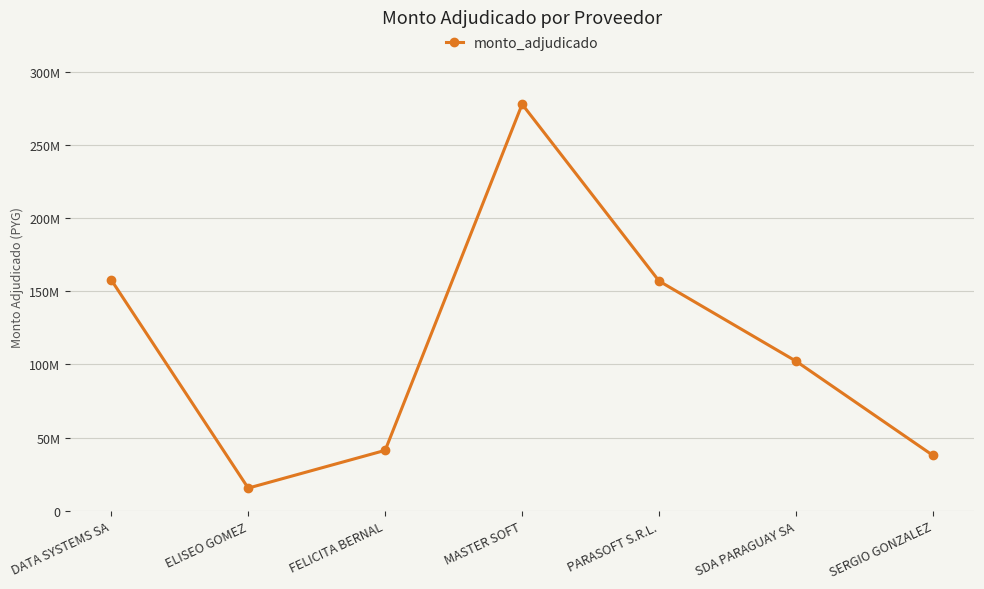

What is the label of the 1st point from the right?

SERGIO GONZALEZ